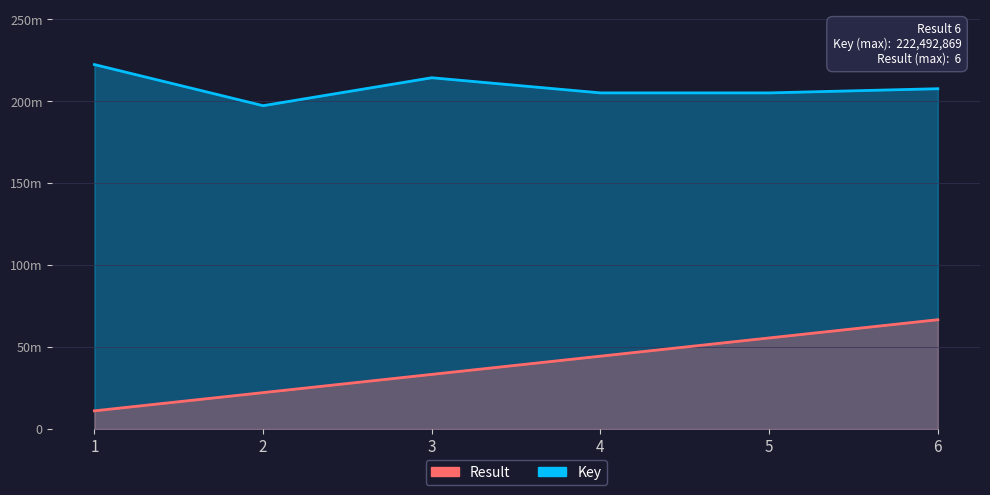

How many interior local valleys does the Key series have?

2